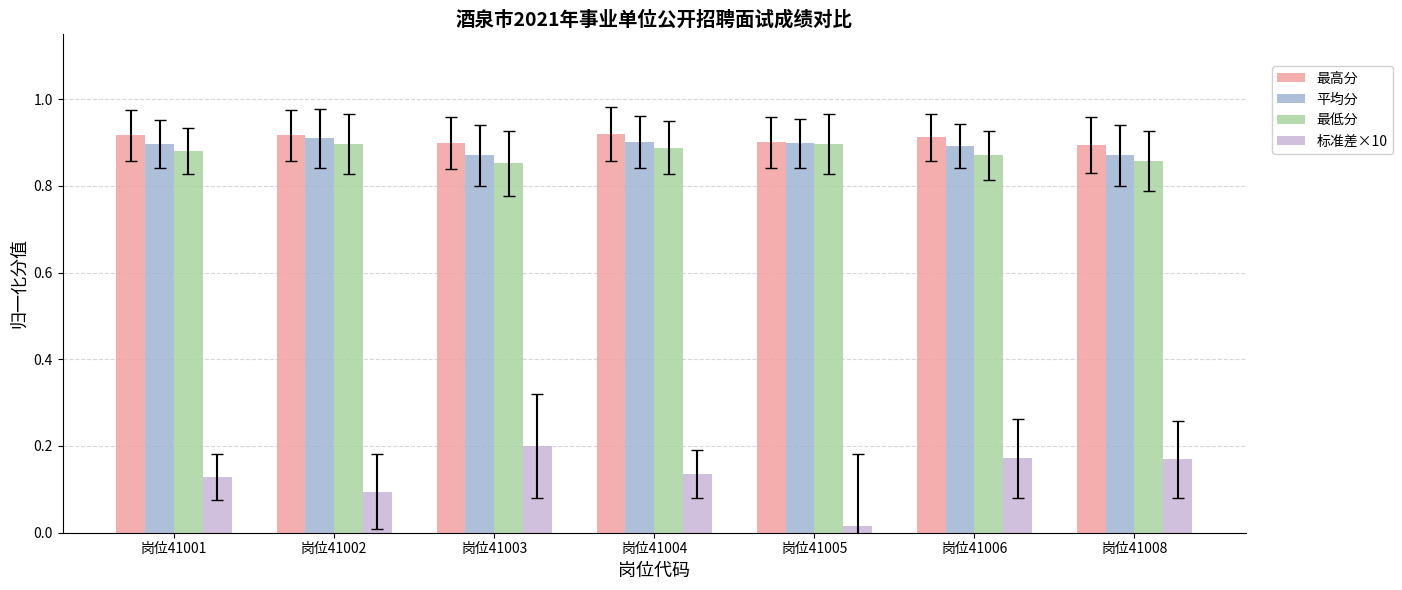

At how many categories does at least one series exceed 0?

7